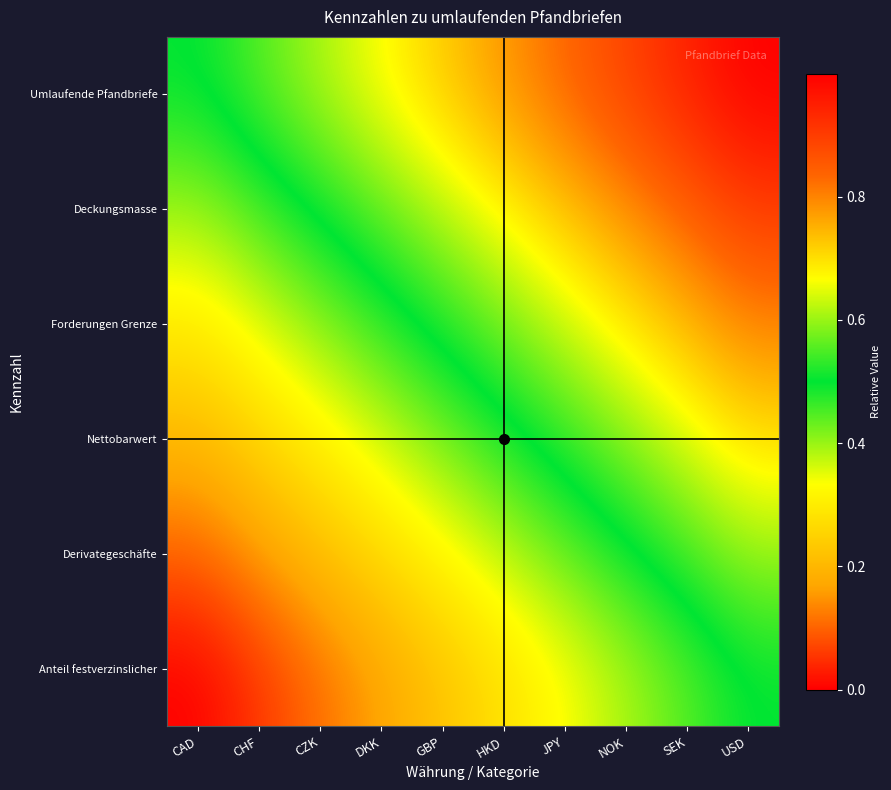

Reading left to right, transcribe all the data shown in this chart.

Umlaufende Pfandbriefe: CAD=0.5	CHF=0.6	CZK=0.6	DKK=0.7	GBP=0.7	HKD=0.8	JPY=0.8	NOK=0.9	SEK=0.9	USD=1.0
Deckungsmasse: CAD=0.4	CHF=0.5	CZK=0.5	DKK=0.6	GBP=0.6	HKD=0.7	JPY=0.7	NOK=0.8	SEK=0.8	USD=0.9
Forderungen Grenze: CAD=0.3	CHF=0.4	CZK=0.4	DKK=0.5	GBP=0.5	HKD=0.6	JPY=0.6	NOK=0.7	SEK=0.7	USD=0.8
Nettobarwert: CAD=0.2	CHF=0.3	CZK=0.3	DKK=0.4	GBP=0.4	HKD=0.5	JPY=0.5	NOK=0.6	SEK=0.6	USD=0.7
Derivategeschäfte: CAD=0.1	CHF=0.2	CZK=0.2	DKK=0.3	GBP=0.3	HKD=0.4	JPY=0.4	NOK=0.5	SEK=0.5	USD=0.6
Anteil festverzinslicher: CAD=0.0	CHF=0.1	CZK=0.1	DKK=0.2	GBP=0.2	HKD=0.3	JPY=0.3	NOK=0.4	SEK=0.4	USD=0.5